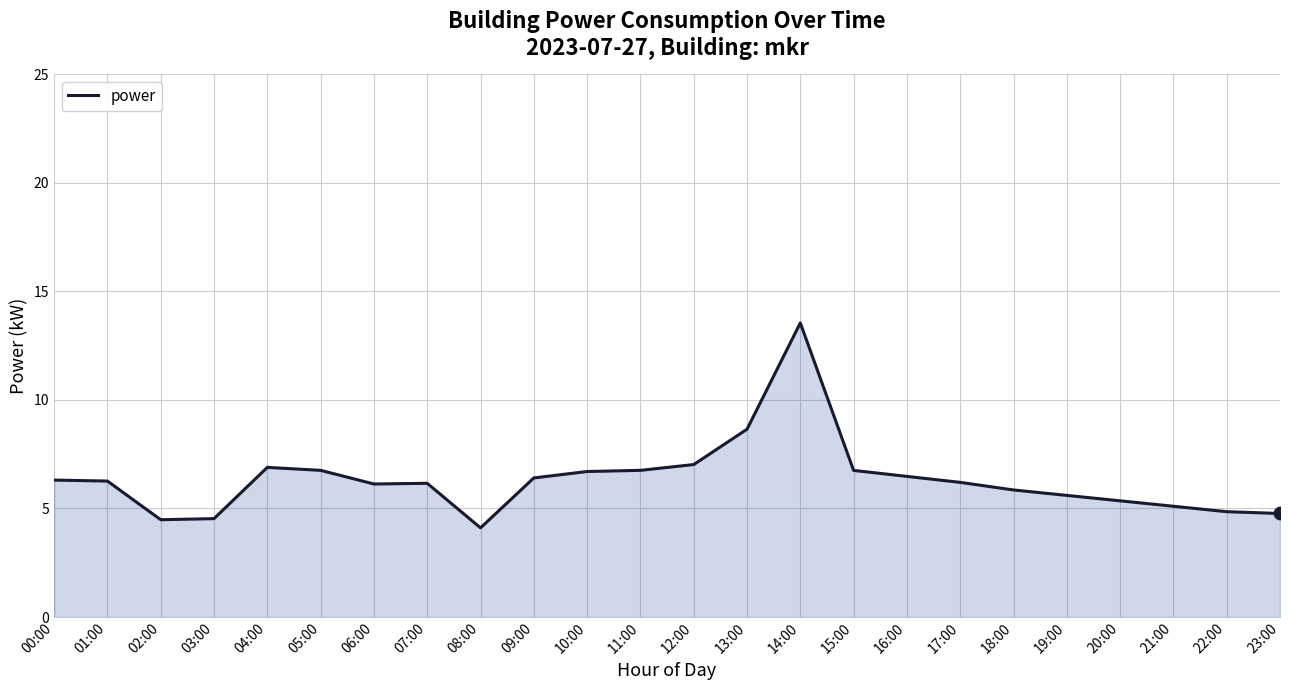

What is the change in value from 17:00 to 19:00?

-0.6